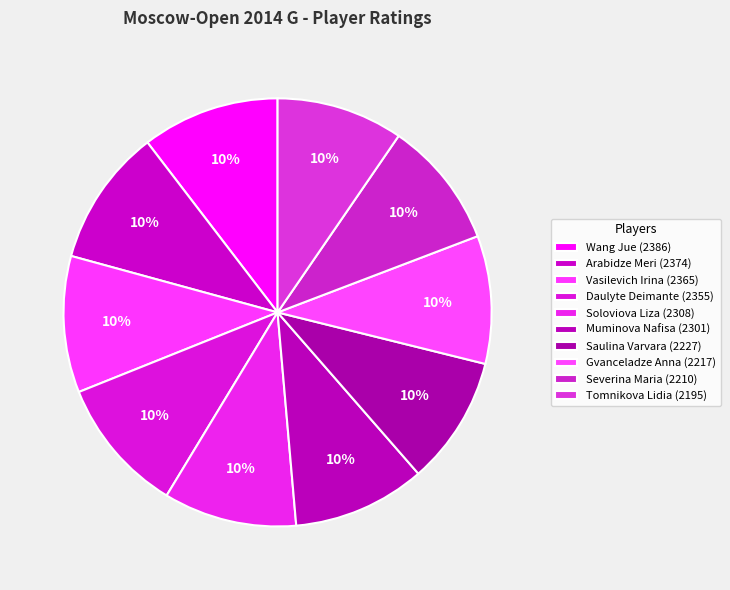

How many segments does this pie chart have?

10